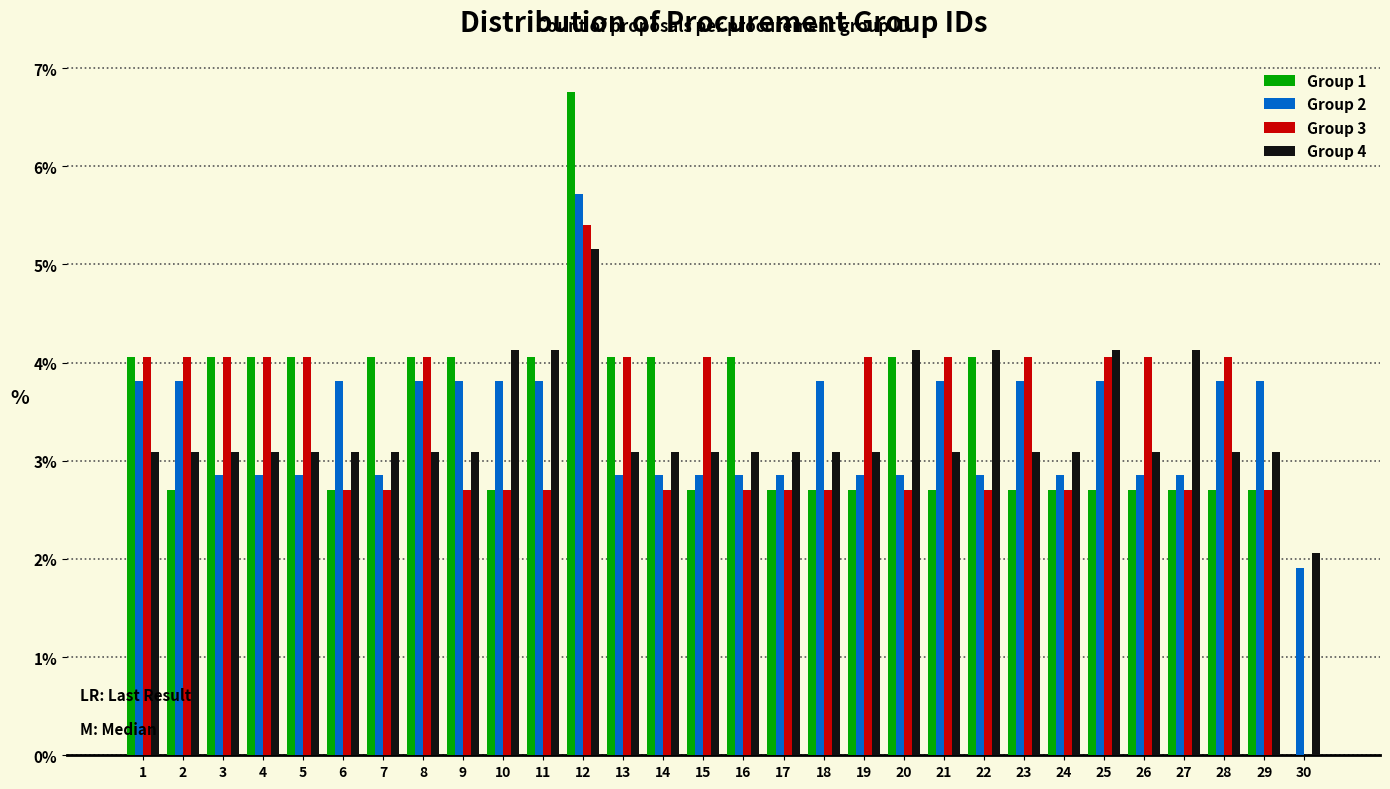

The Group 1 series shows 1.7 at 26. True or false?

False